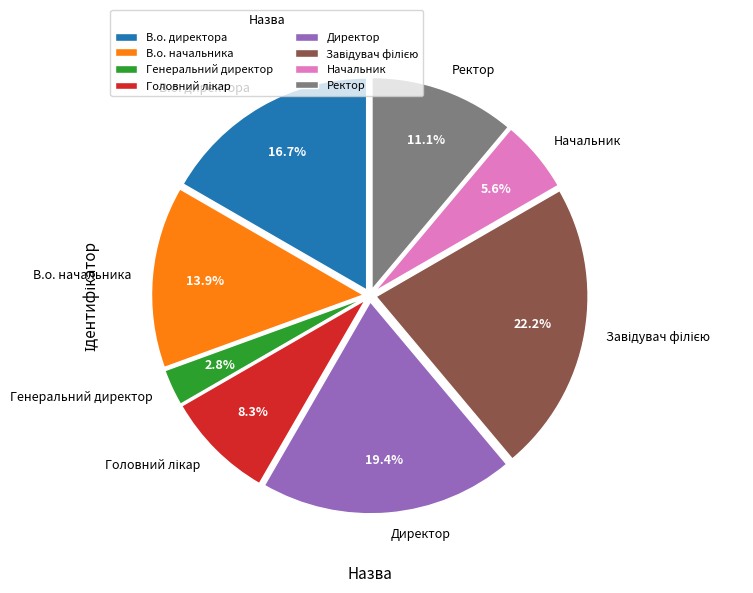

Does В.о. начальника represent more than half of the total?

No